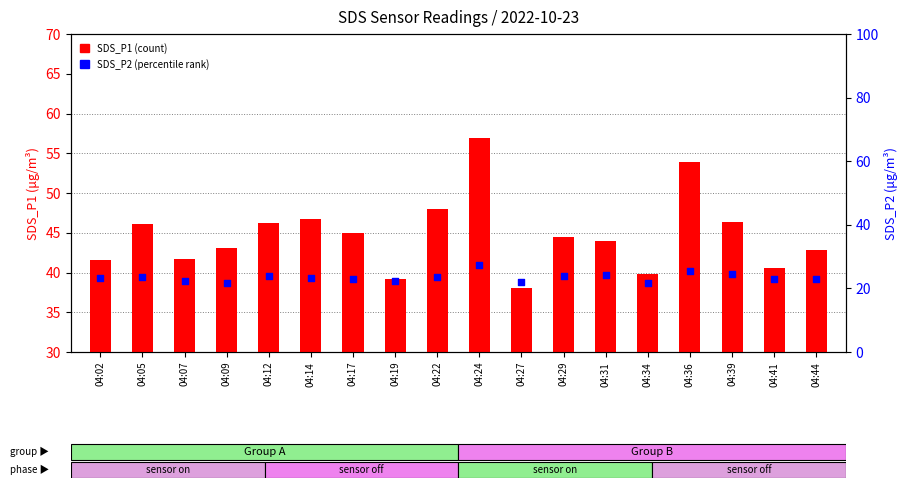

What are all the series names shown in the legend?

SDS_P1 (count), SDS_P2 (percentile rank)